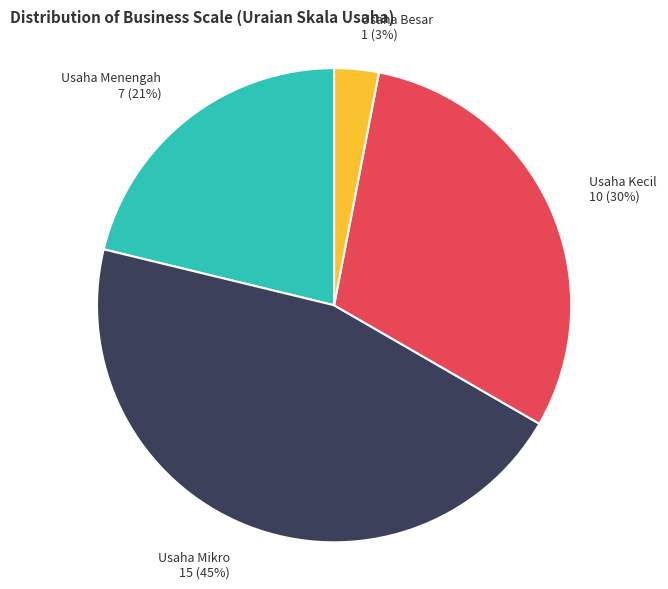

Count the number of slices in the pie.

4